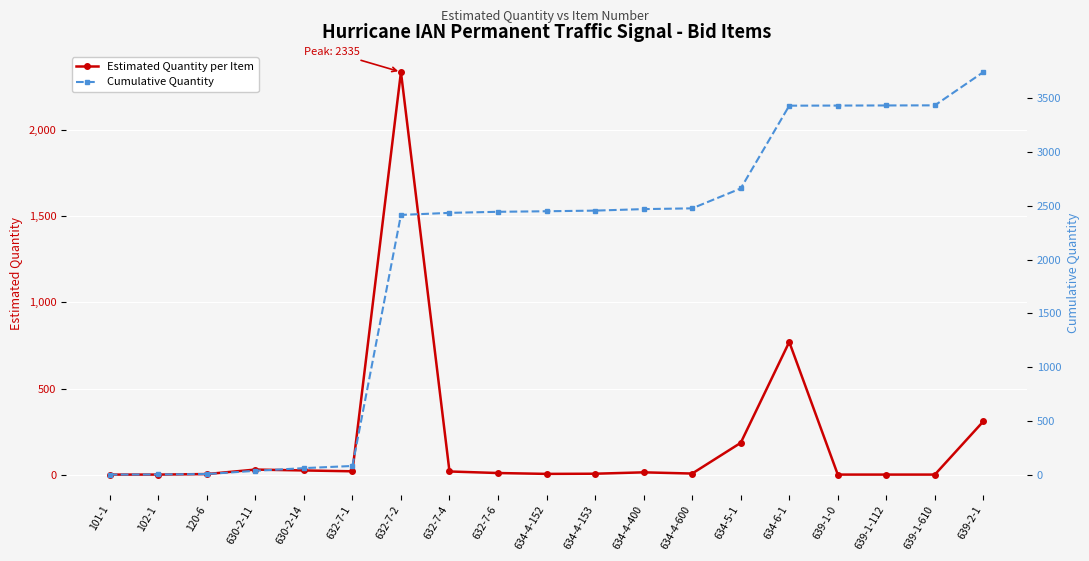

How many lines are shown in the chart?

2